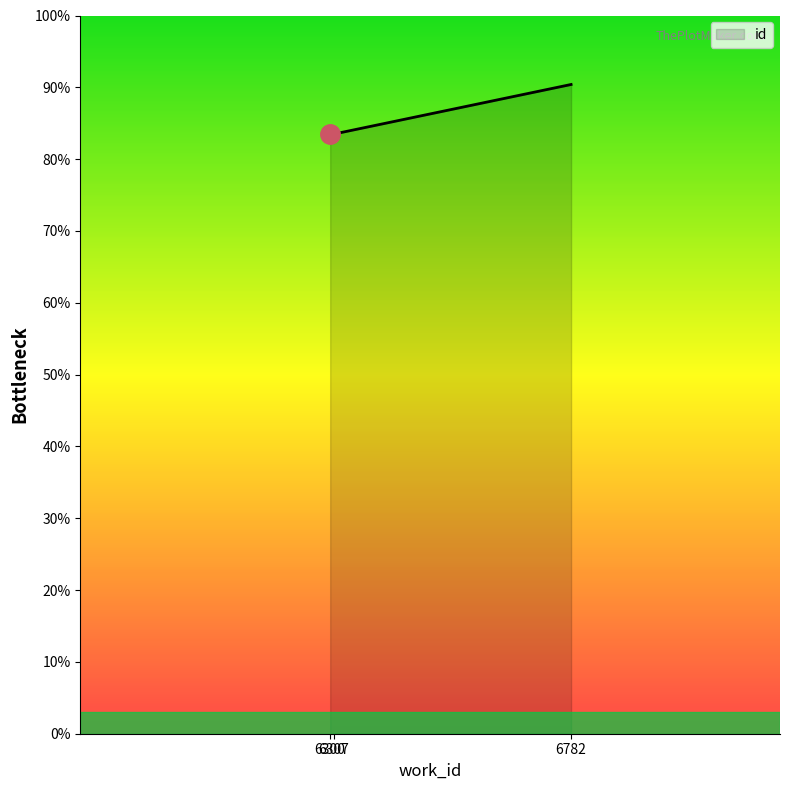

What is the smallest value displayed?

83.4